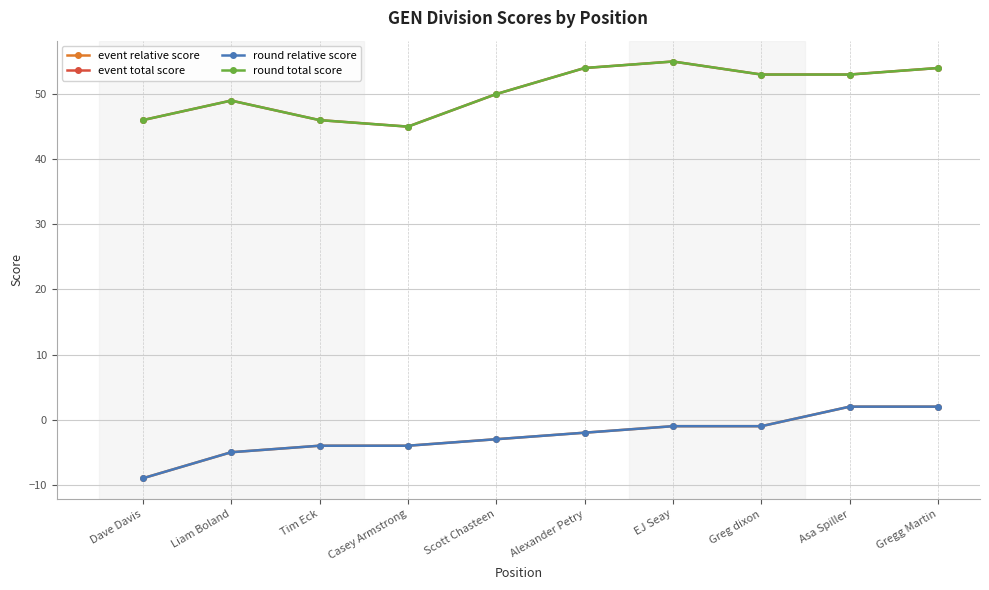

Does the chart display data point markers on the line(s)?

Yes